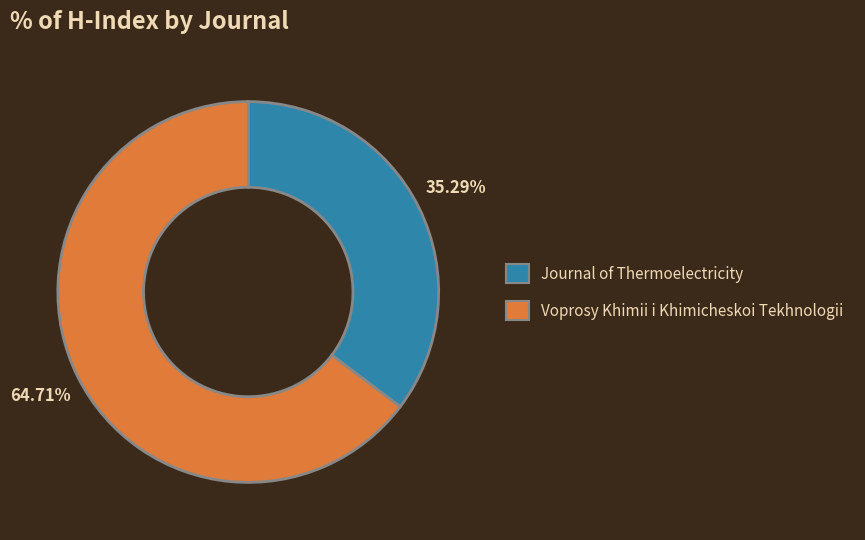

To the nearest percent, what portion does Journal of Thermoelectricity represent?

35%